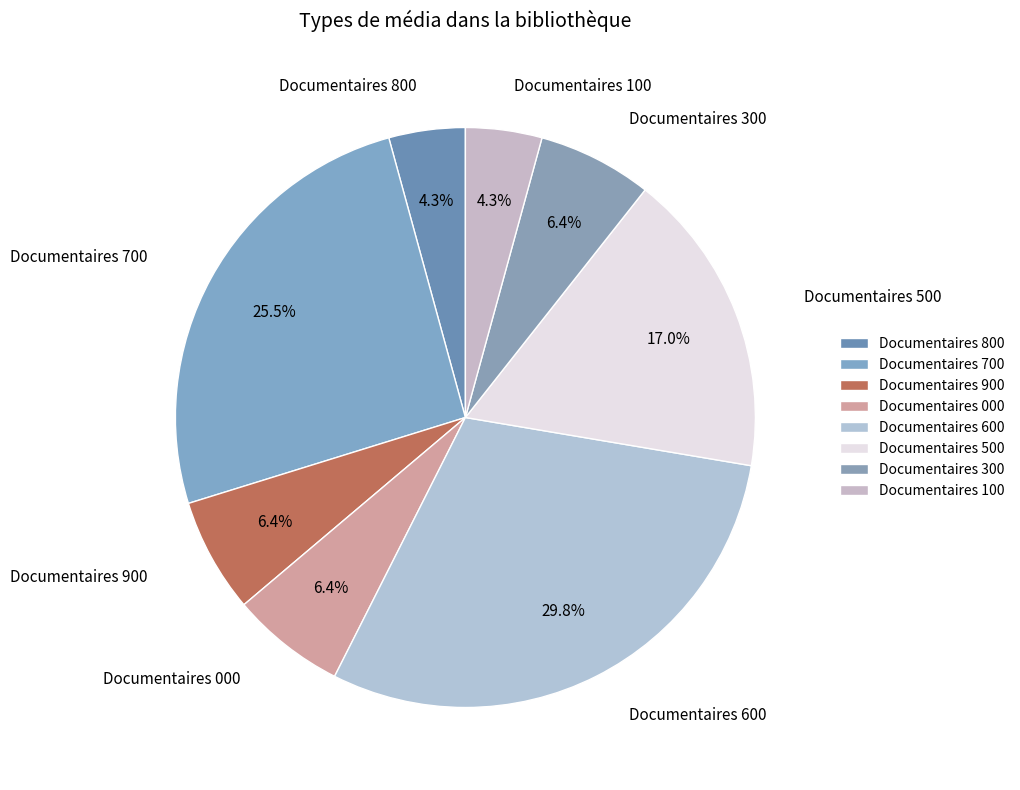

Do Documentaires 500 and Documentaires 800 together represent more than half of the pie?

No